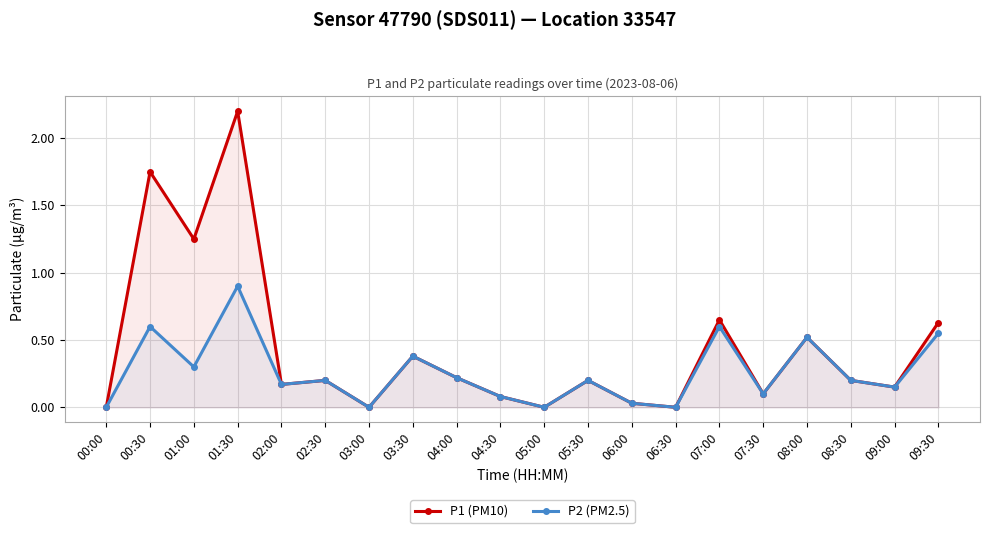

Which series has the largest total across all categories?

P1 (PM10)